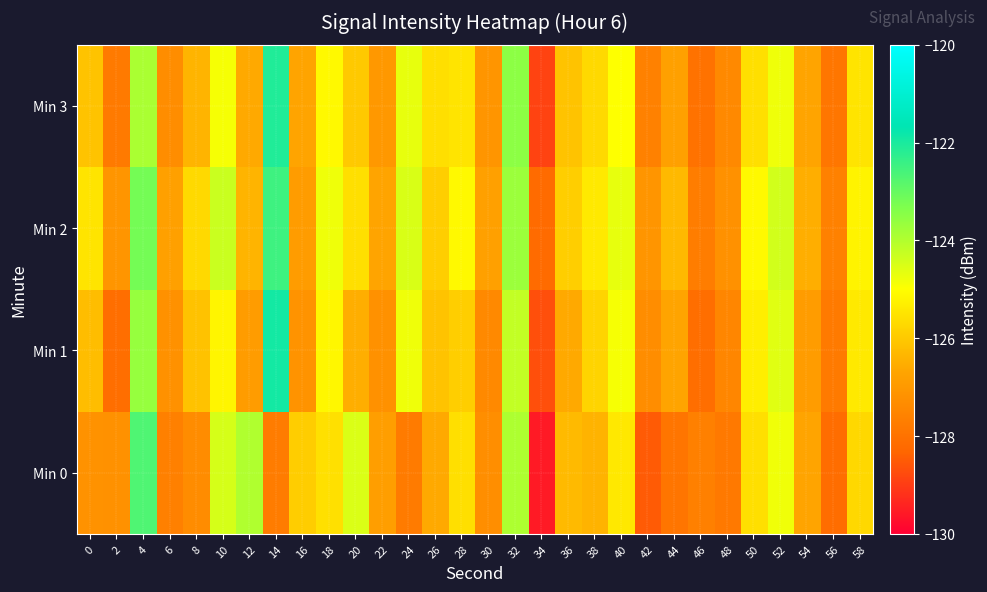

Which has a higher value, 50 or 42?

50